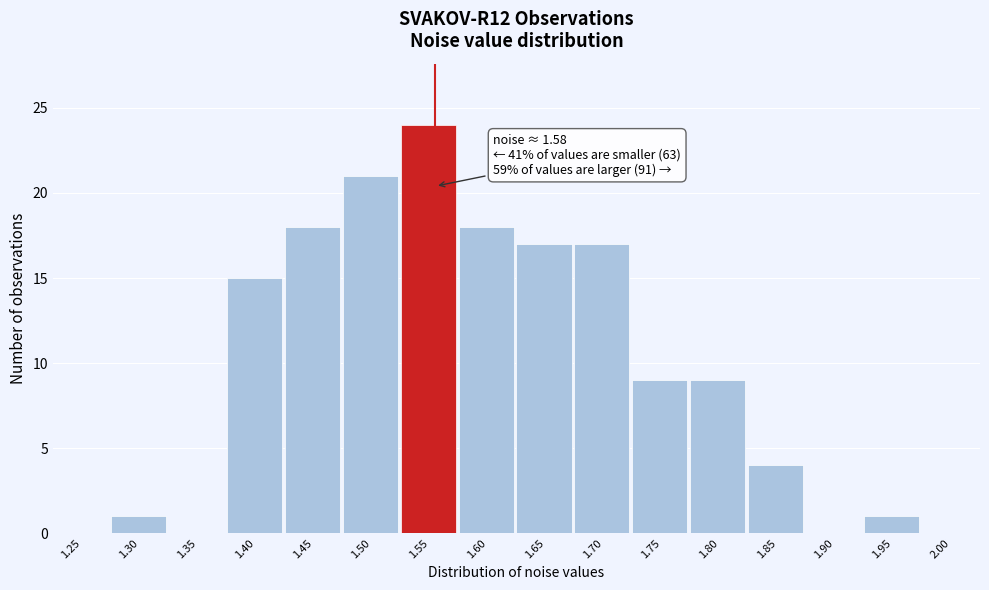

Reading left to right, list all the values displayed in this chart.

1.25=0	1.30=1	1.35=0	1.40=15	1.45=18	1.50=21	1.55=24	1.60=18	1.65=17	1.70=17	1.75=9	1.80=9	1.85=4	1.90=0	1.95=1	2.00=0